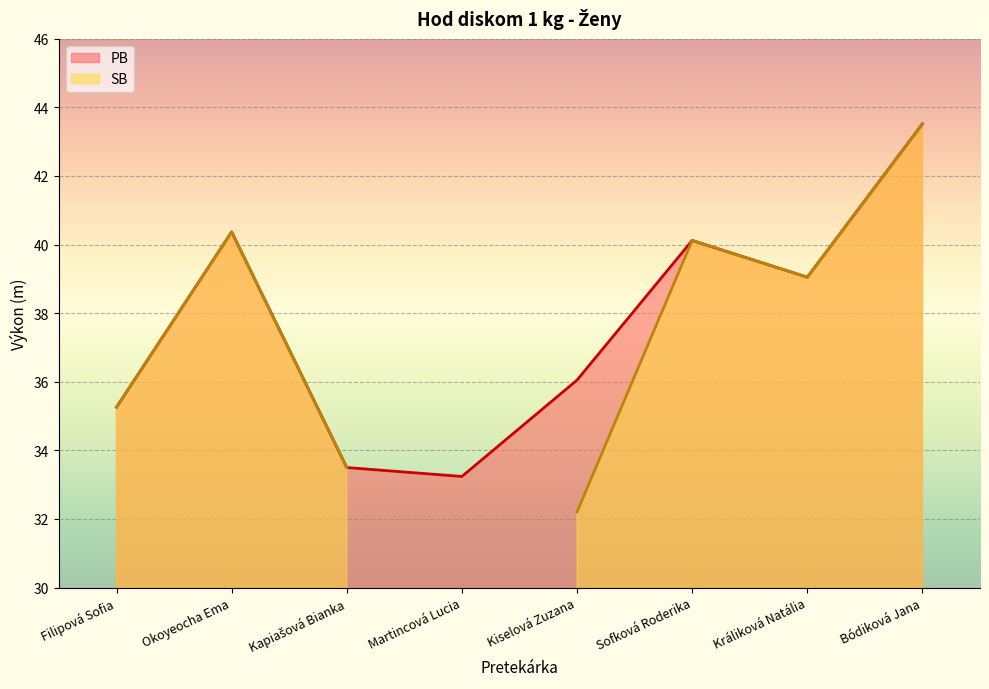

What is the greatest value displayed?

43.5